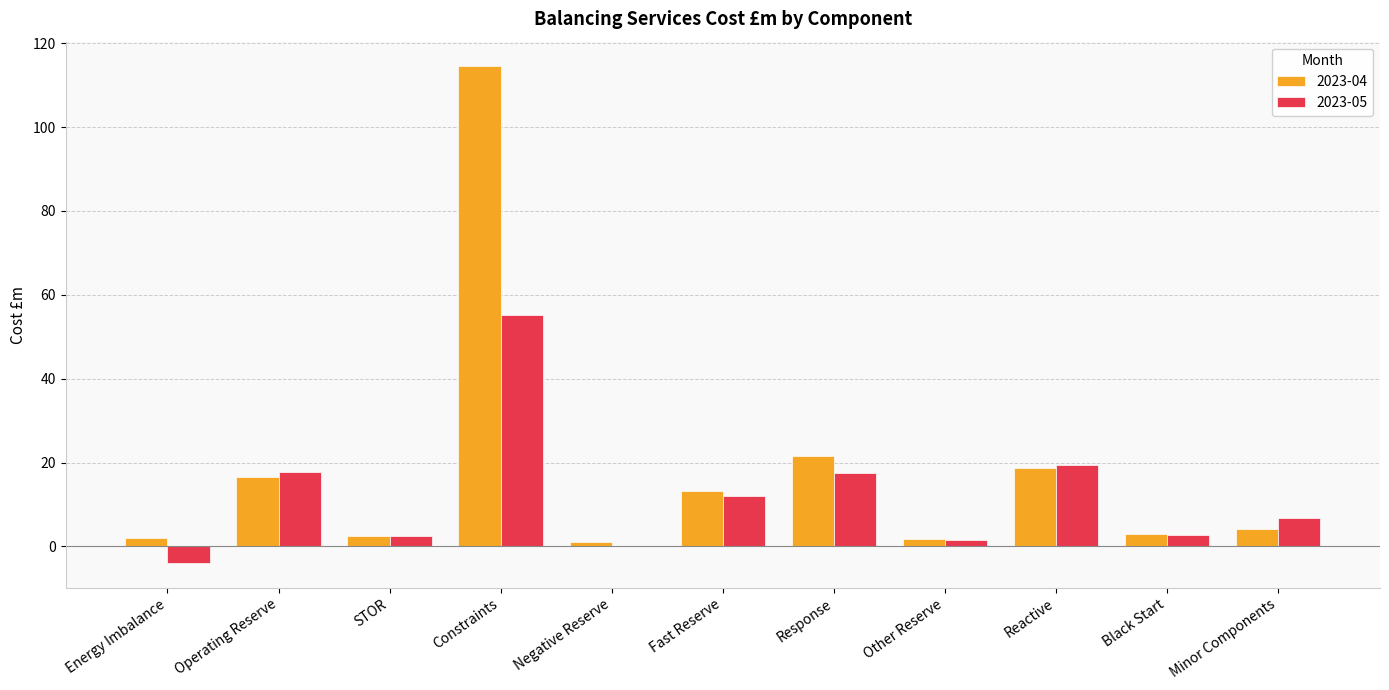

At which category does the chart reach its peak across all series?

Constraints